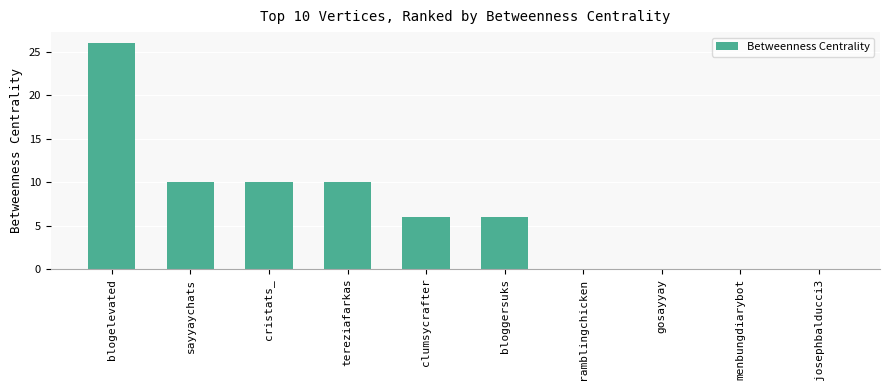

What is the average value?

7